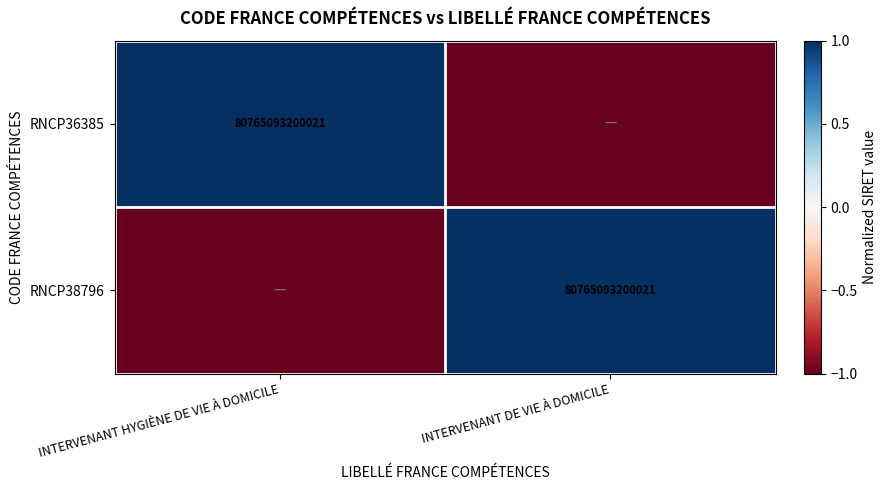

The value of RNCP36385 at INTERVENANT HYGIÈNE DE VIE À DOMICILE is 126259599717260. True or false?

False